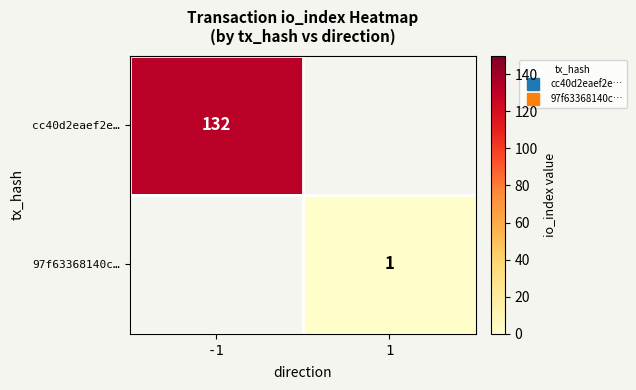

Is it true that cc40d2eaef2e… equals 132.0 at -1?

True